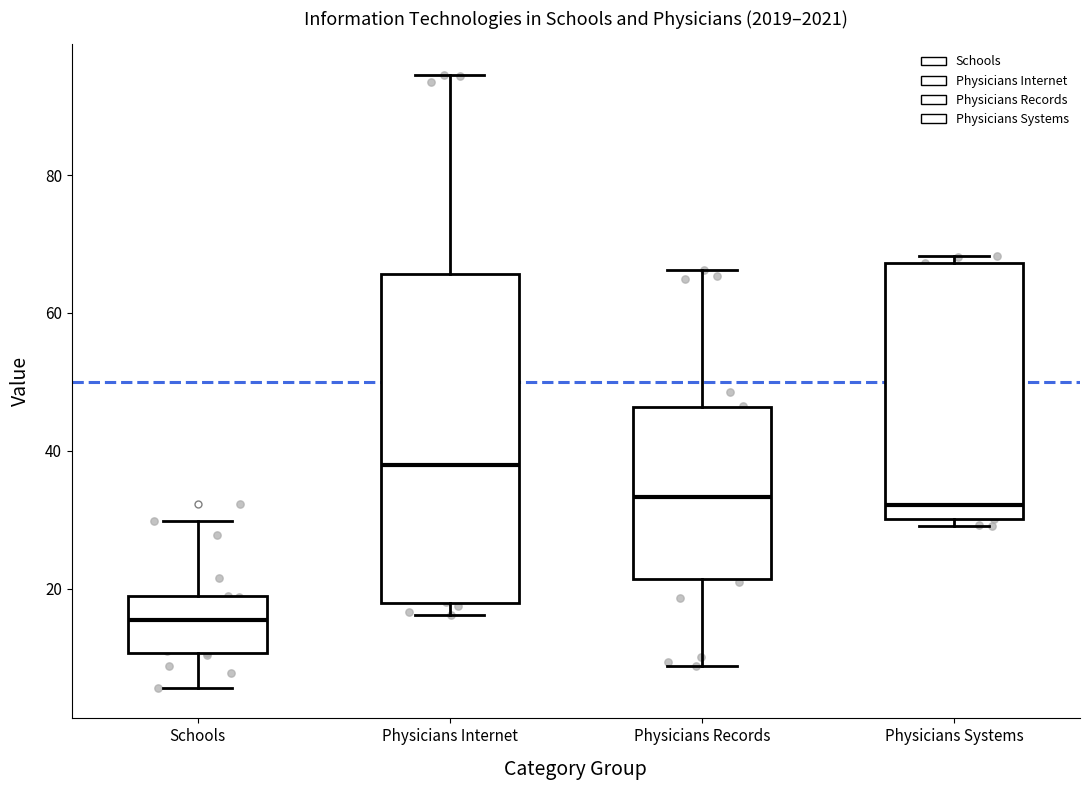

Reading left to right, read every box against the y-axis: the position of its median line, the range the box covers, and the ends of its whiskers. The values are not printed on the chart, so give them approximately, as read against the axis.

Schools: median 16, box 10 to 18, whiskers 6 to 30
Physicians Internet: median 38, box 18 to 66, whiskers 16 to 94
Physicians Records: median 34, box 22 to 46, whiskers 8 to 66
Physicians Systems: median 32, box 30 to 68, whiskers 30 (just below the box's lower edge) to 68 (just above the box's upper edge)